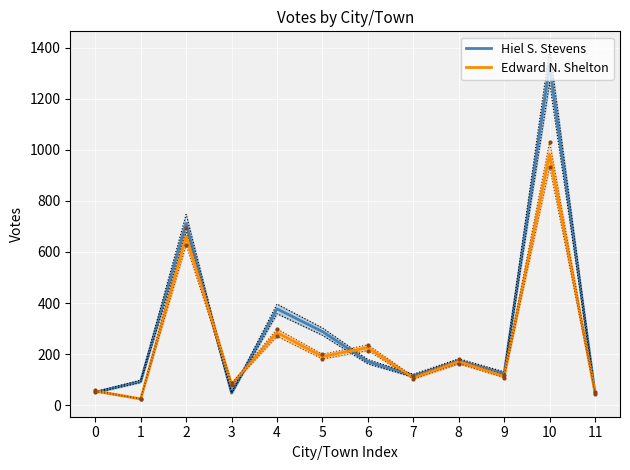

Reading left to right, extract all data points from this chart.

Hiel S. Stevens: 0=50	1=93	2=712	3=47	4=377	5=288	6=170	7=115	8=173	9=124	10=1330	11=48
Edward N. Shelton: 0=55	1=24	2=661	3=81	4=284	5=190	6=225	7=107	8=170	9=113	10=983	11=47